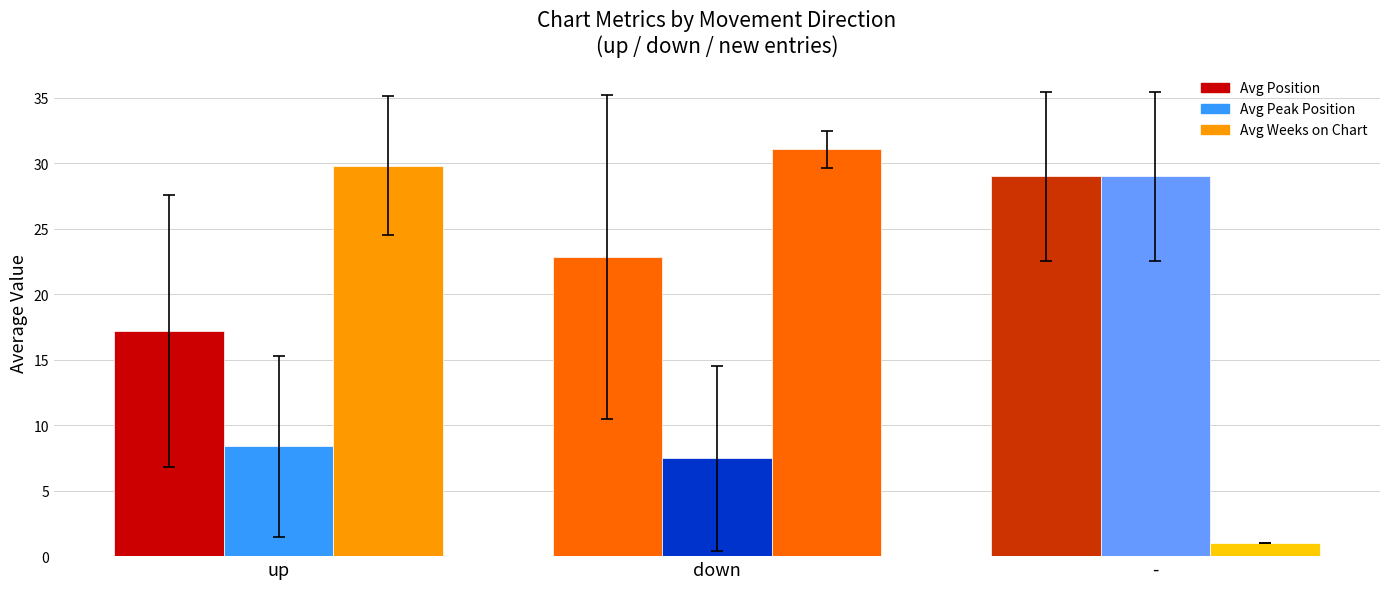

Does the chart contain stacked bars?

No